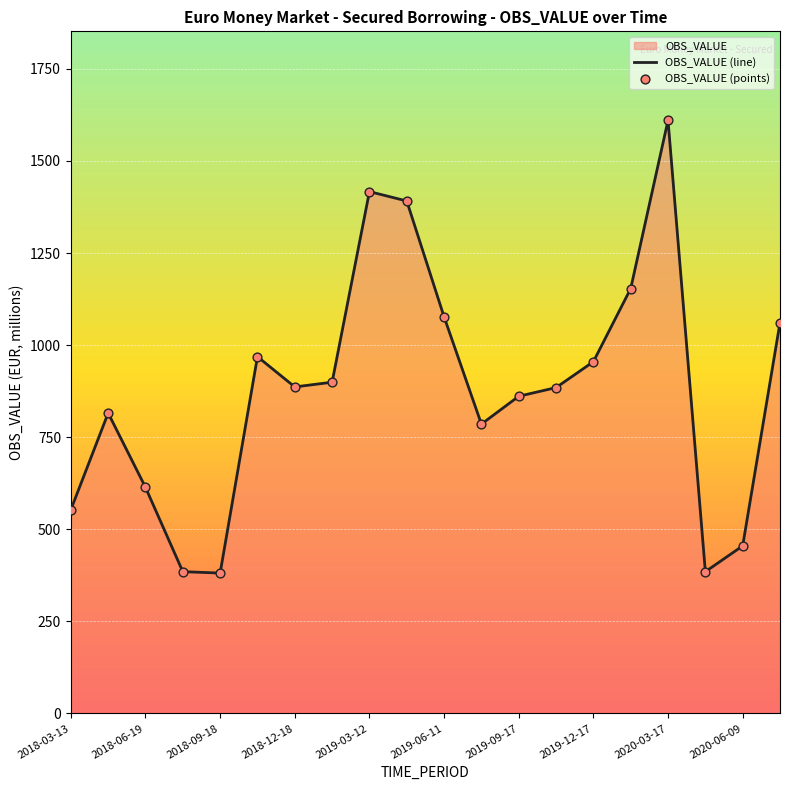

Which series has the largest total across all categories?

OBS_VALUE (line)